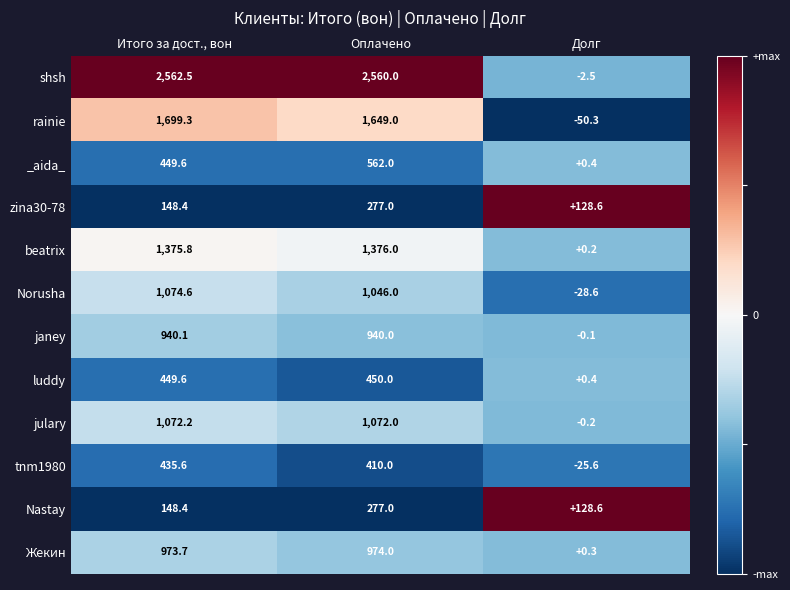

At which category does the chart reach its peak across all series?

Итого за дост., вон